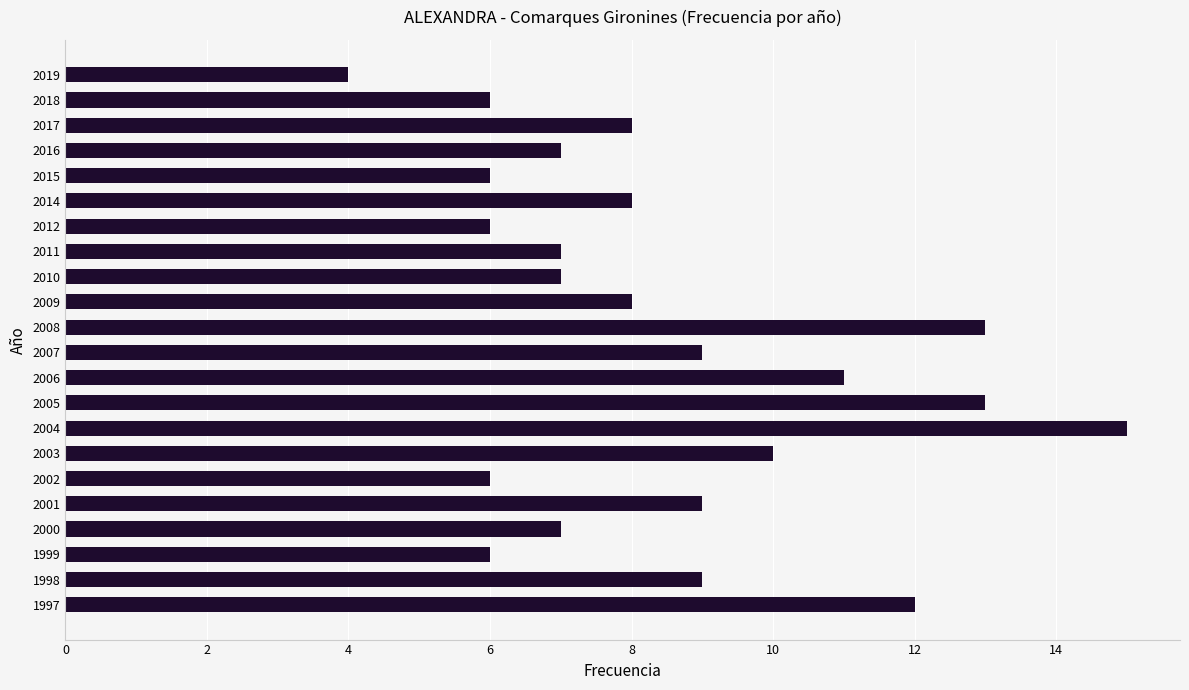

The chart shows a value of 13 at 2008. True or false?

True